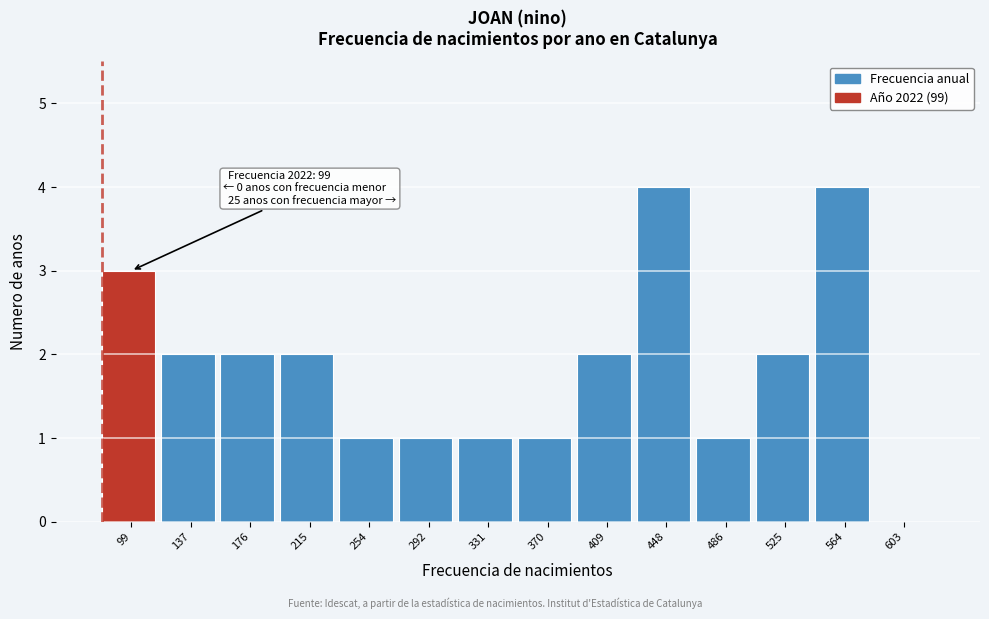

Reading right to left, transcribe all the data shown in this chart.

603=0	564=4	525=2	486=1	448=4	409=2	370=1	331=1	292=1	254=1	215=2	176=2	137=2	99=3